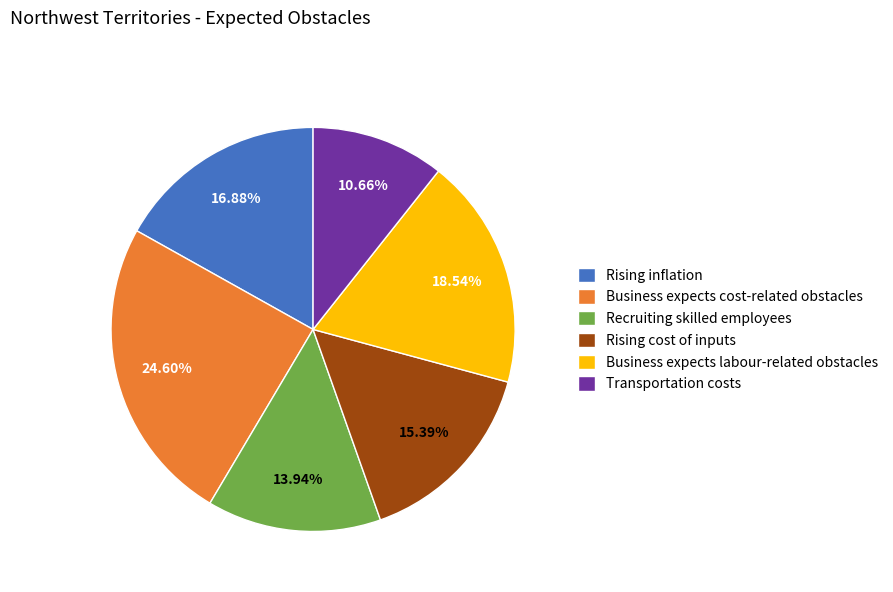

What percentage is the Recruiting skilled employees slice, to the nearest percent?

14%